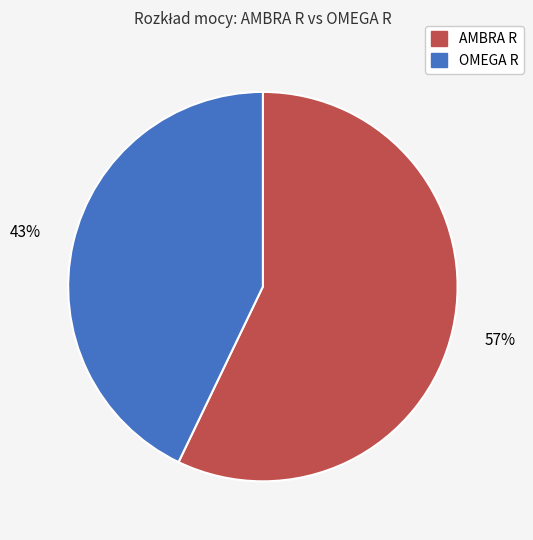

Does any single category account for the majority?

Yes